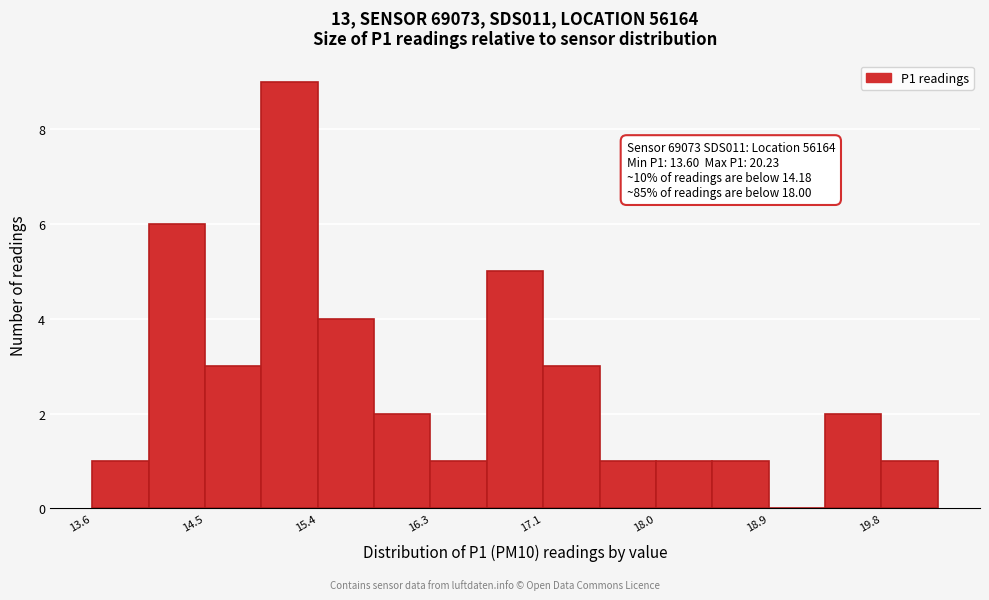

Over which range of the x-axis is the bar tallest?

14.9 to 15.4